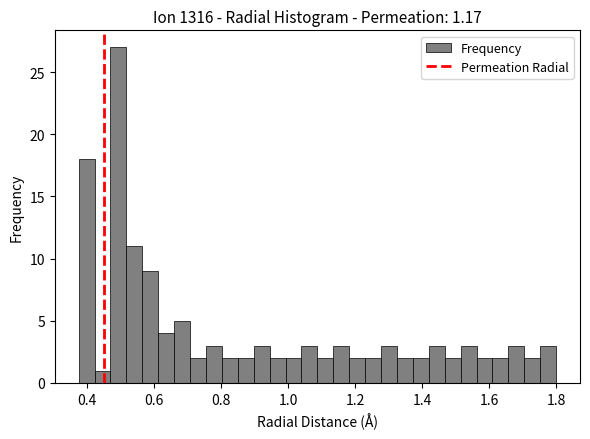

Around what value on the x-axis is the tallest bar? Give the approximate position of its centre, as read against the axis.

0.50